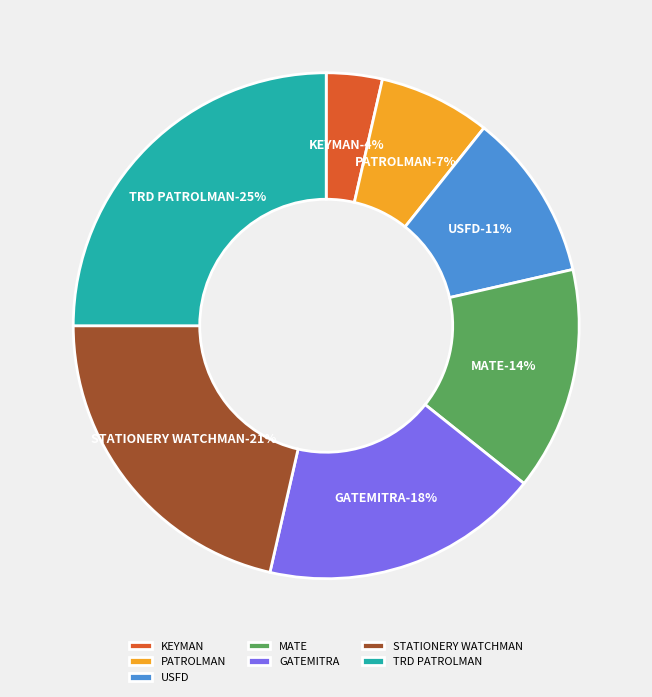

What portion of the pie excludes GATEMITRA?

82.1%